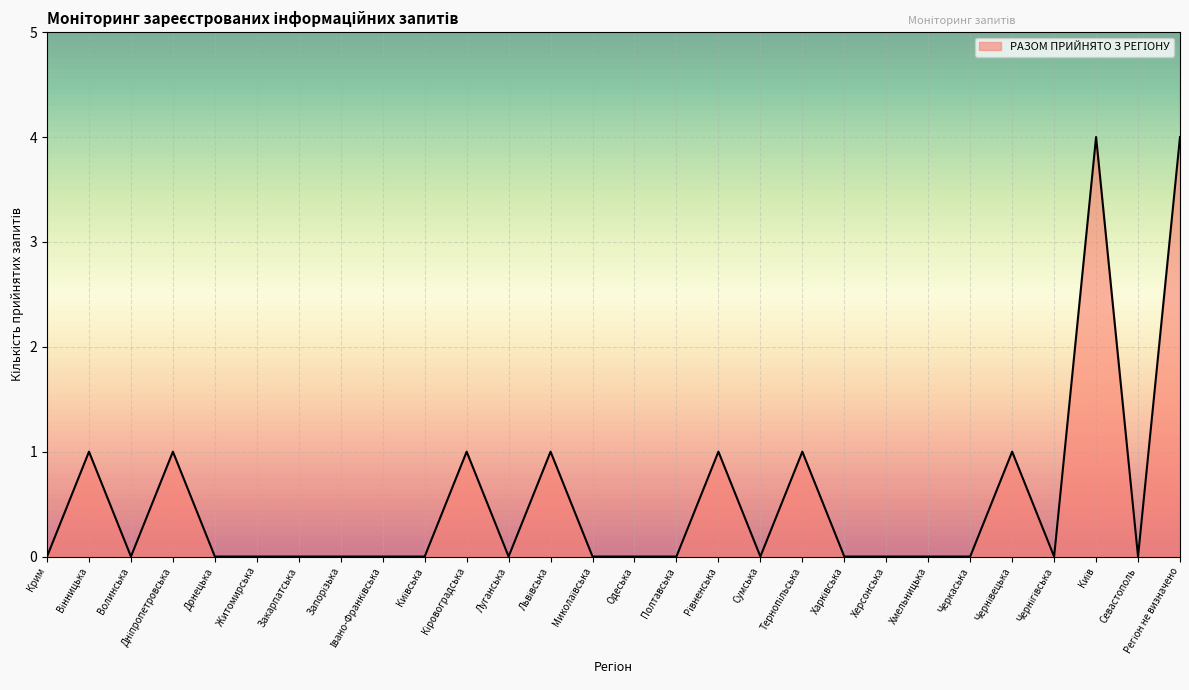

Is it true that the value at Донецька is 2?

False